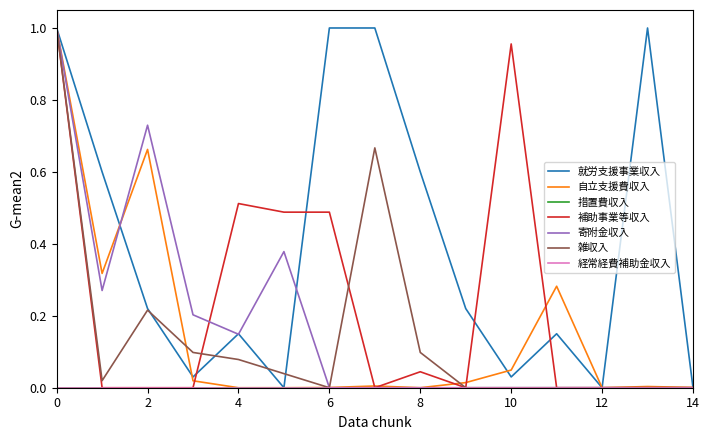

Does the chart have visible grid lines?

No